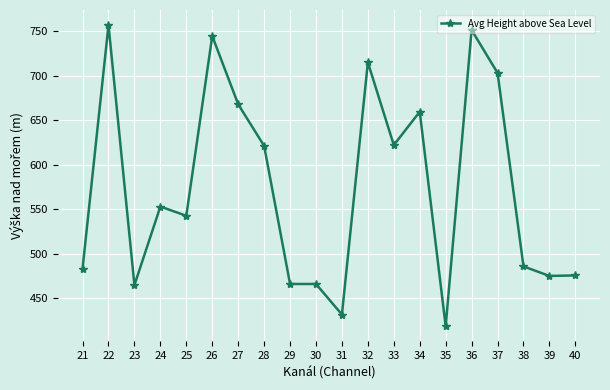

What is the sum of all values?

11503.4